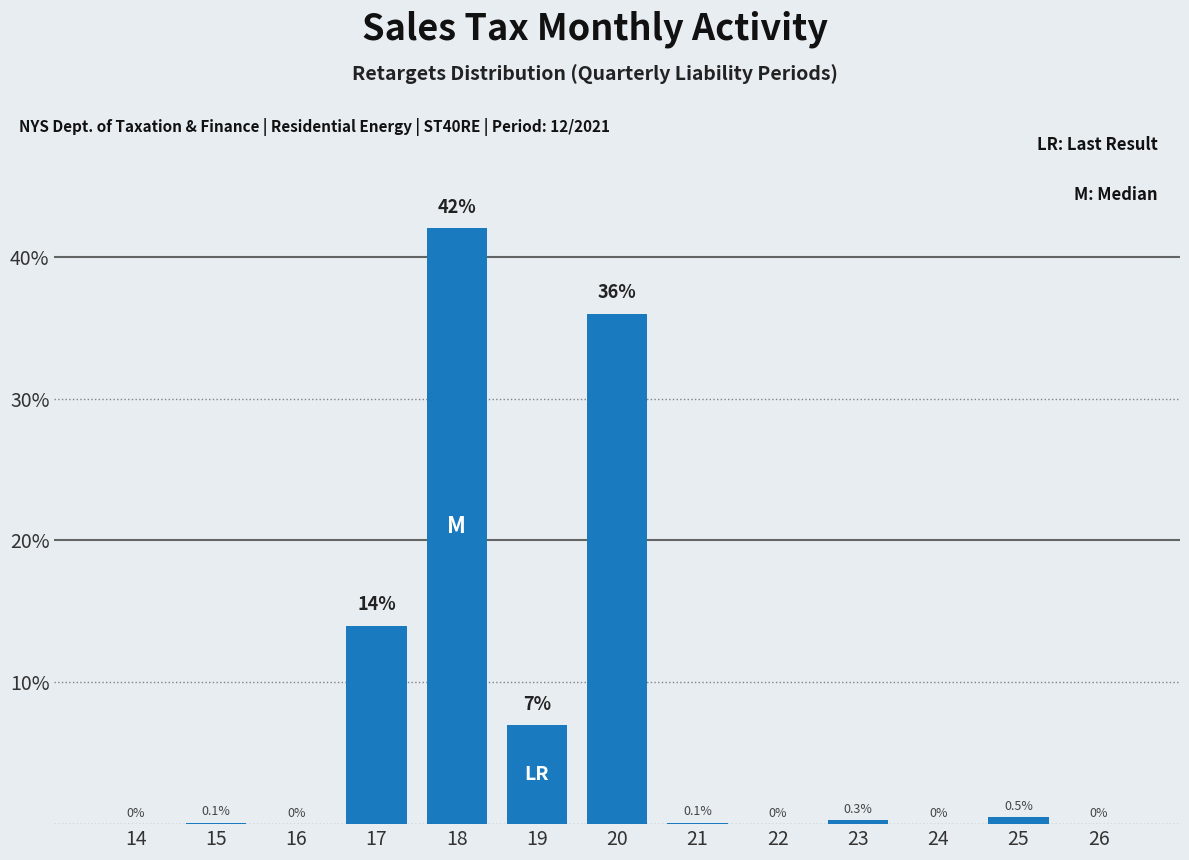

Reading left to right, list all the values displayed in this chart.

14=0.0	15=0.1	16=0.0	17=14.0	18=42.0	19=7.0	20=36.0	21=0.1	22=0.0	23=0.3	24=0.0	25=0.5	26=0.0